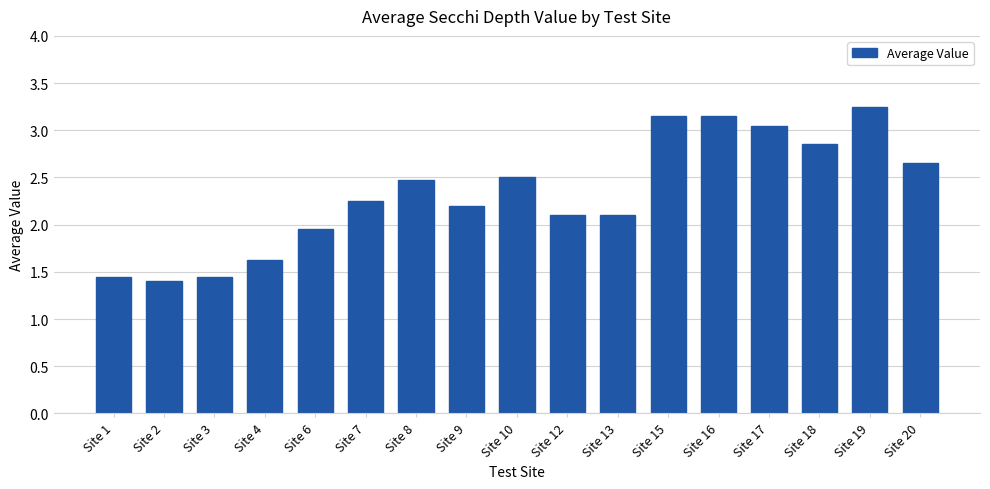

Which has a higher value, Site 6 or Site 13?

Site 13